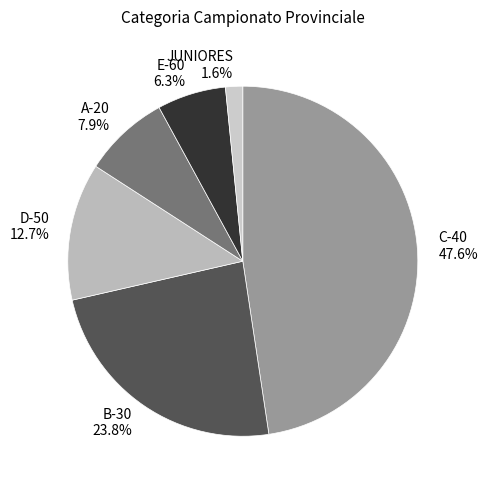

How much of the chart is everything except JUNIORES?

98.4%